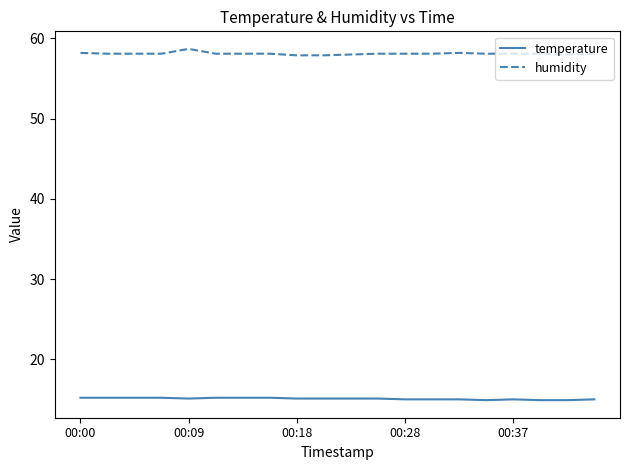

What are all the series names shown in the legend?

temperature, humidity